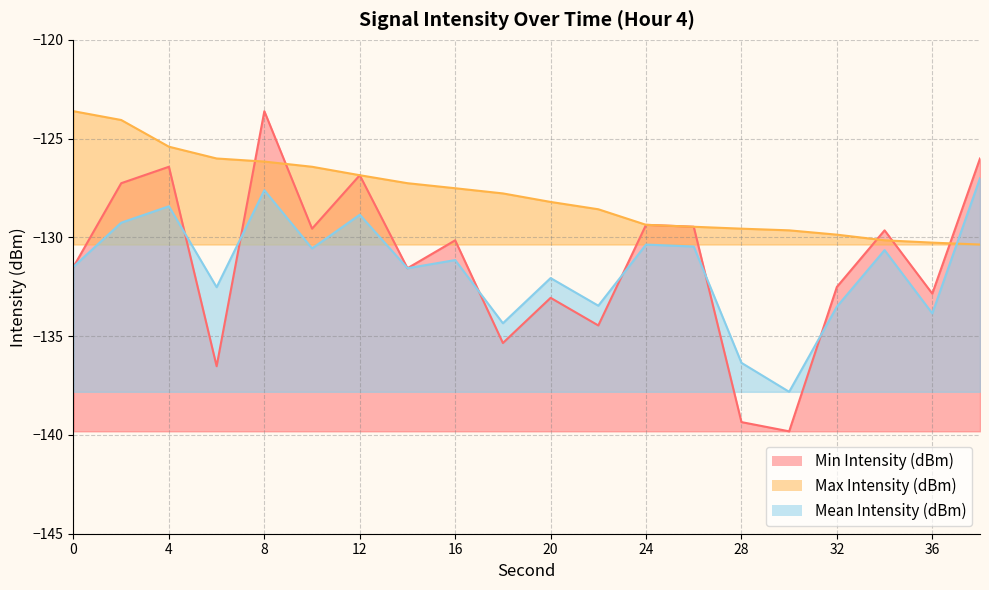

How many values in the Mean Intensity (dBm) series exceed -131?

9